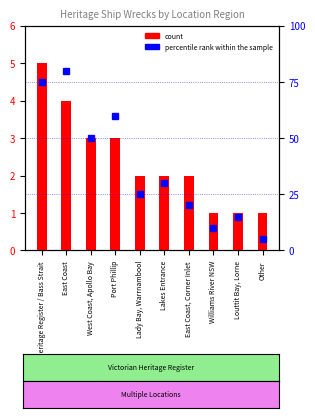

How many values in the count series exceed 2?

4